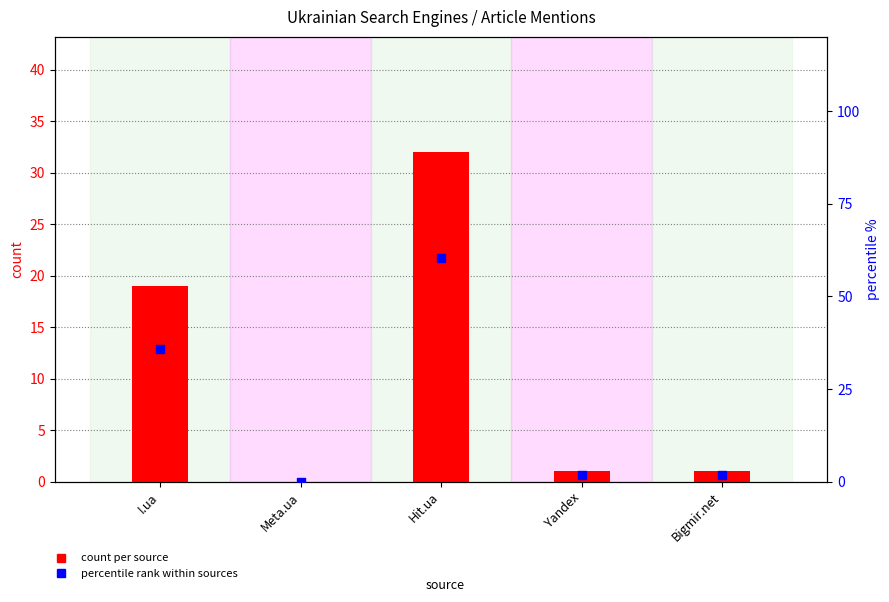

Which series contains the highest Y value?

percentile rank within sources